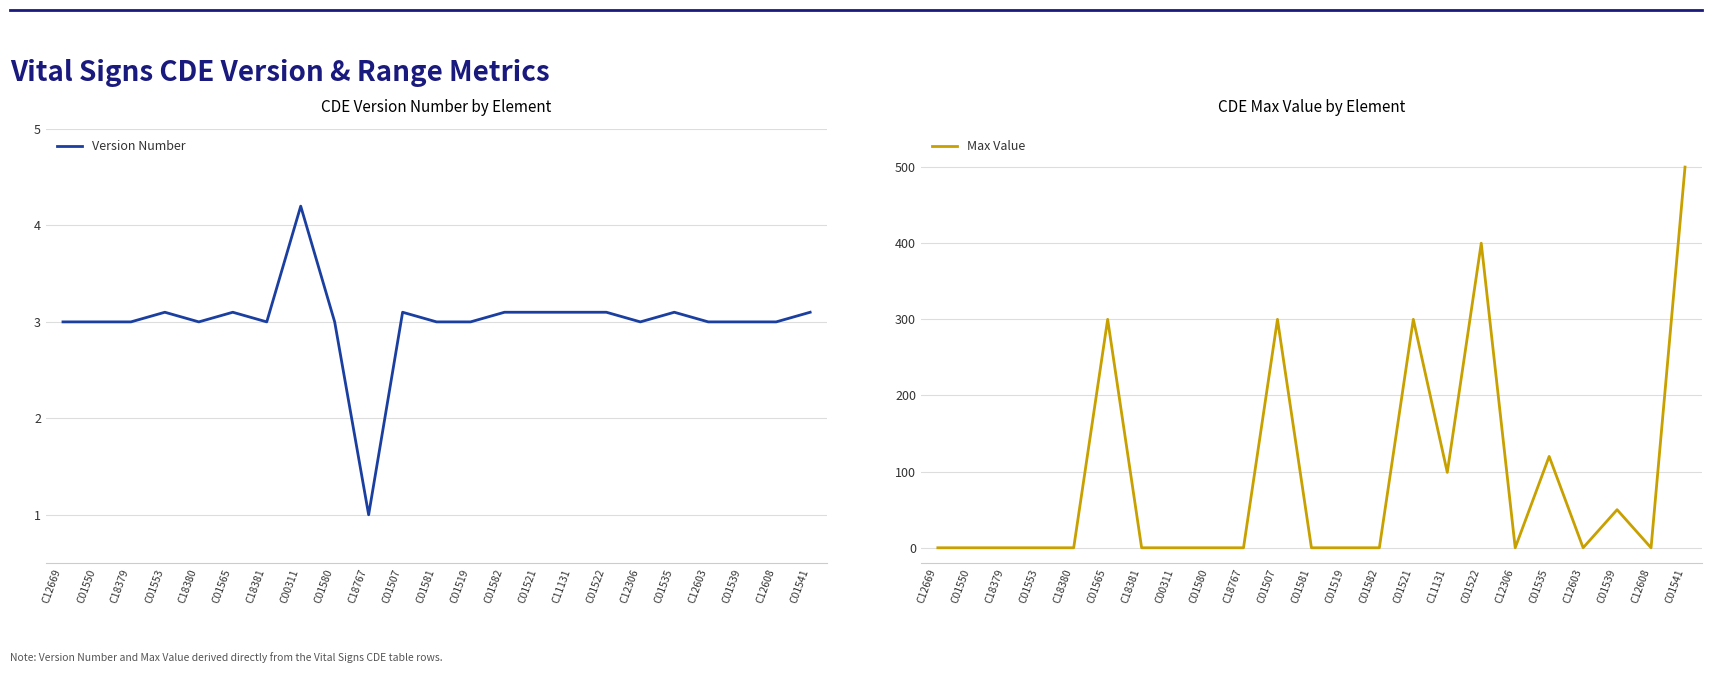

Is it true that Version Number equals 1.7 at C01582?

False